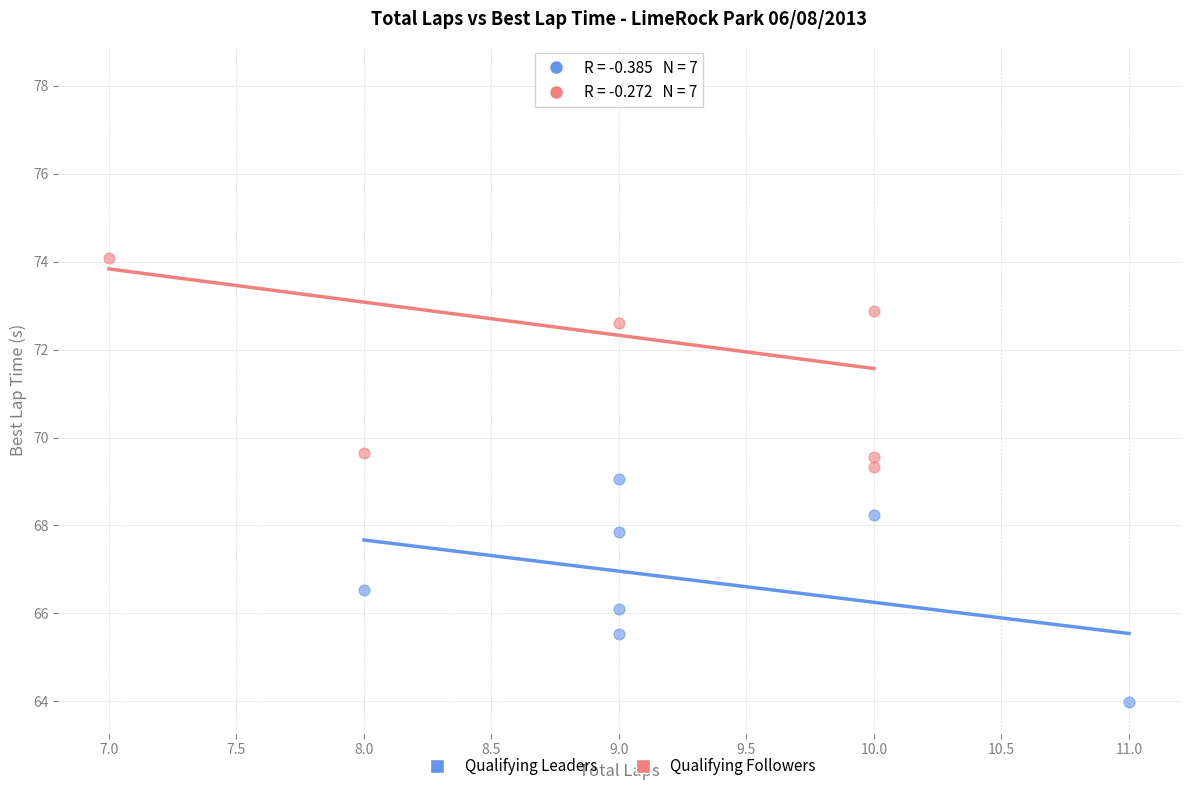

Which series has the widest spread of Y values?

Qualifying Followers